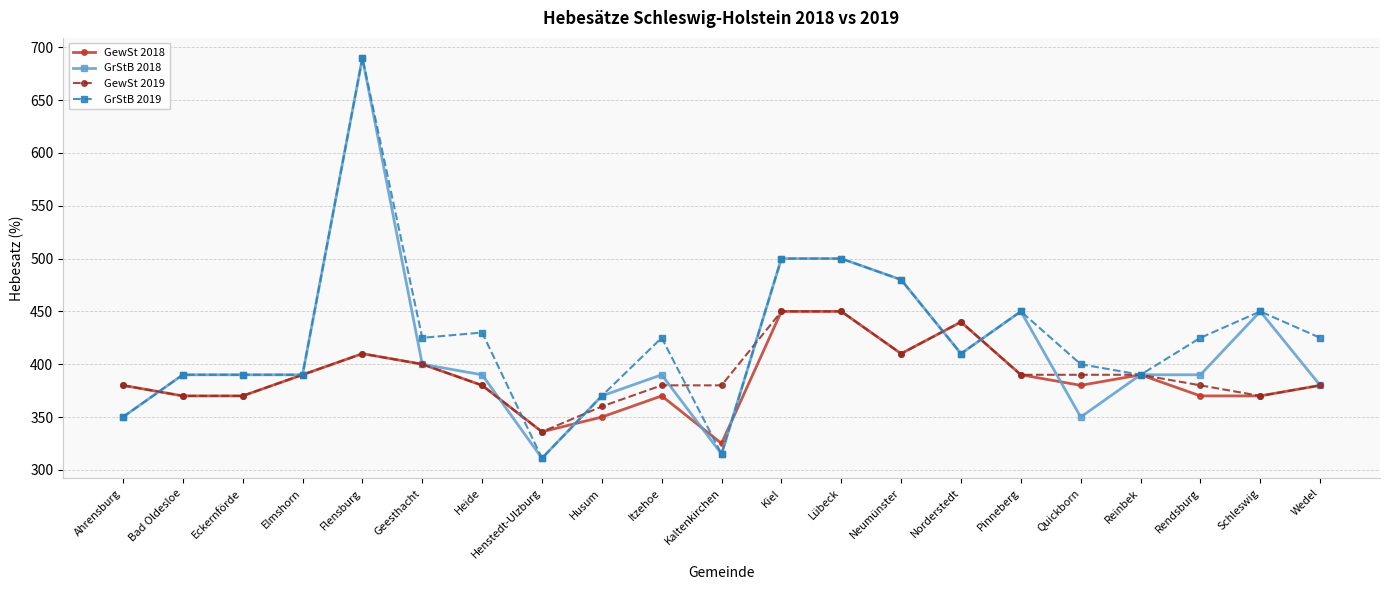

True or false: GrStB 2018 has more than 2 points higher than both neighbors.

True